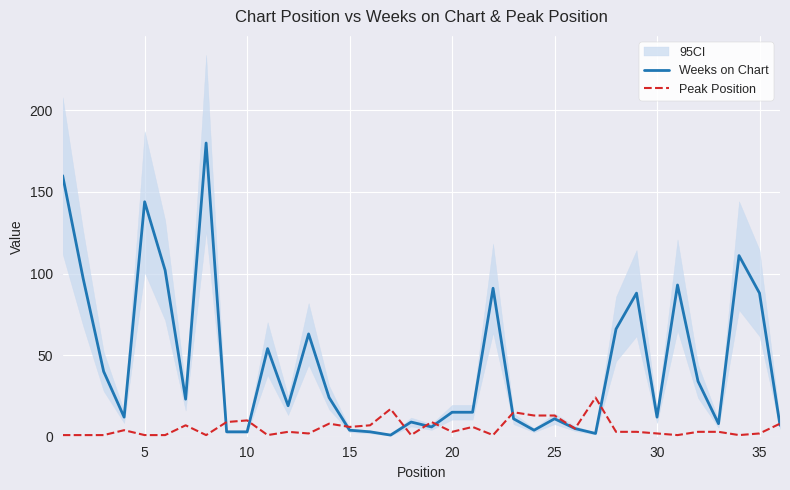

Is it true that Peak Position equals 1 at 5?

True